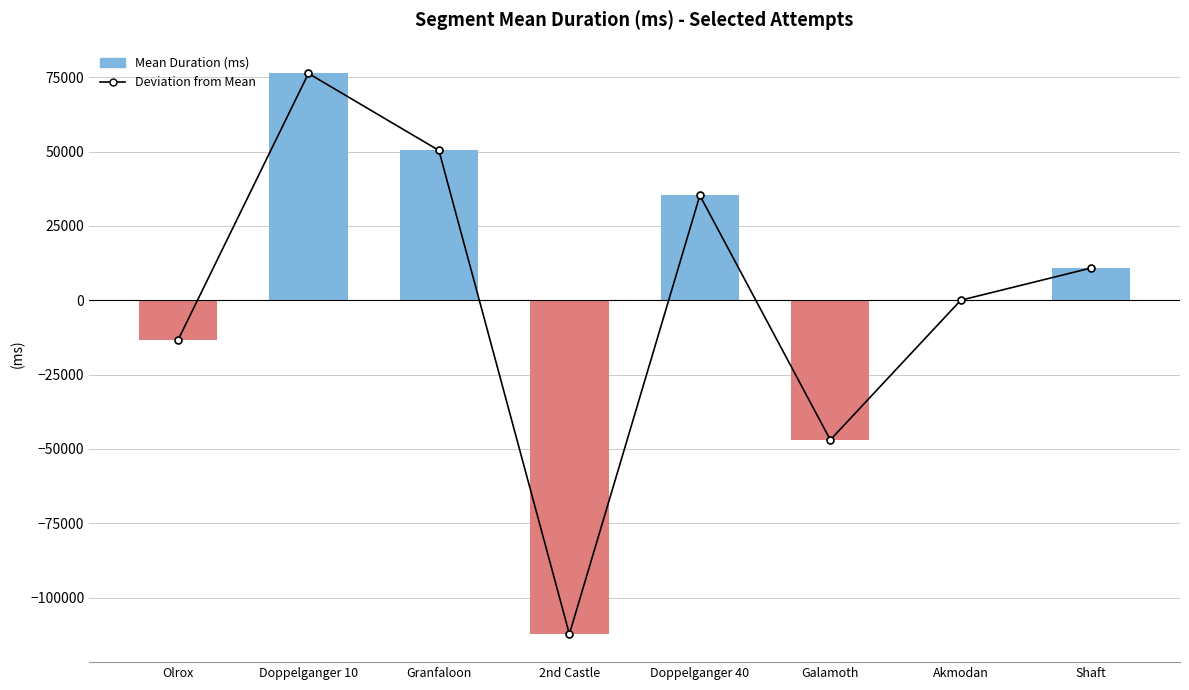

What is the value of the Mean Duration (ms) bar at the 4th from the left?

-112305.9